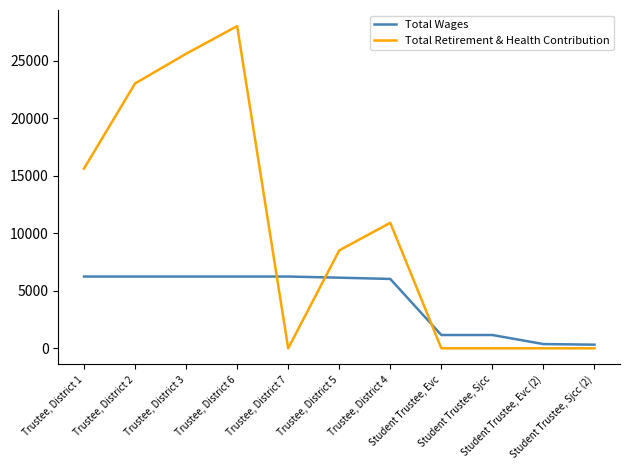

Which series has the largest total across all categories?

Total Retirement & Health Contribution